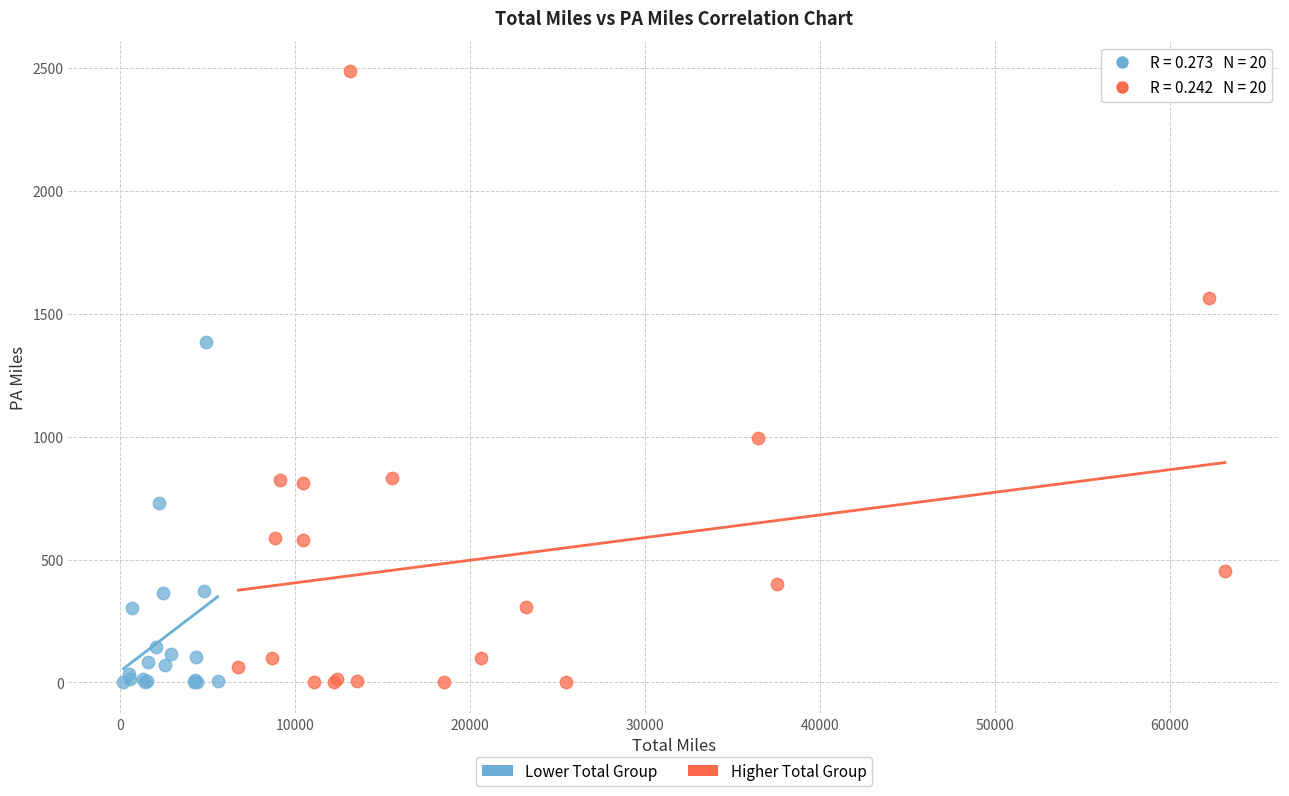

Which series reaches the maximum Y coordinate?

Higher Total Group